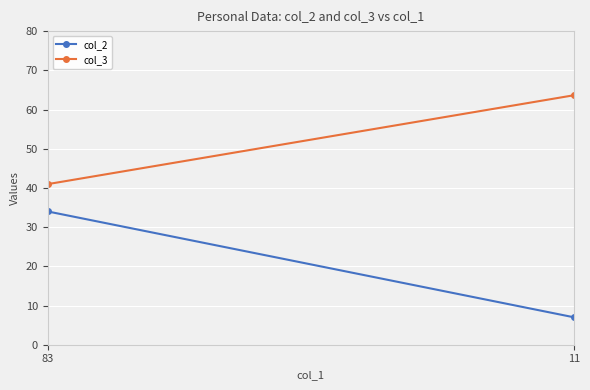

Which has a higher value, 83 or 11?

83